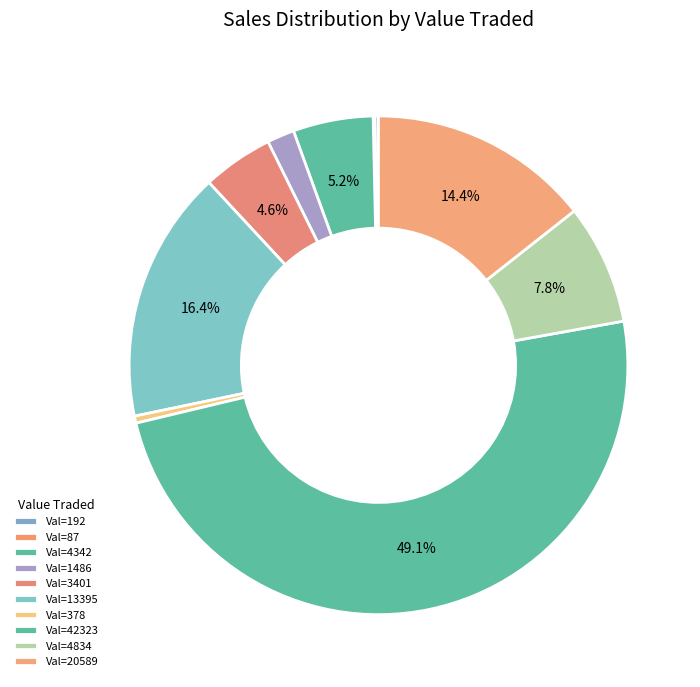

Is there a majority slice in this chart?

No